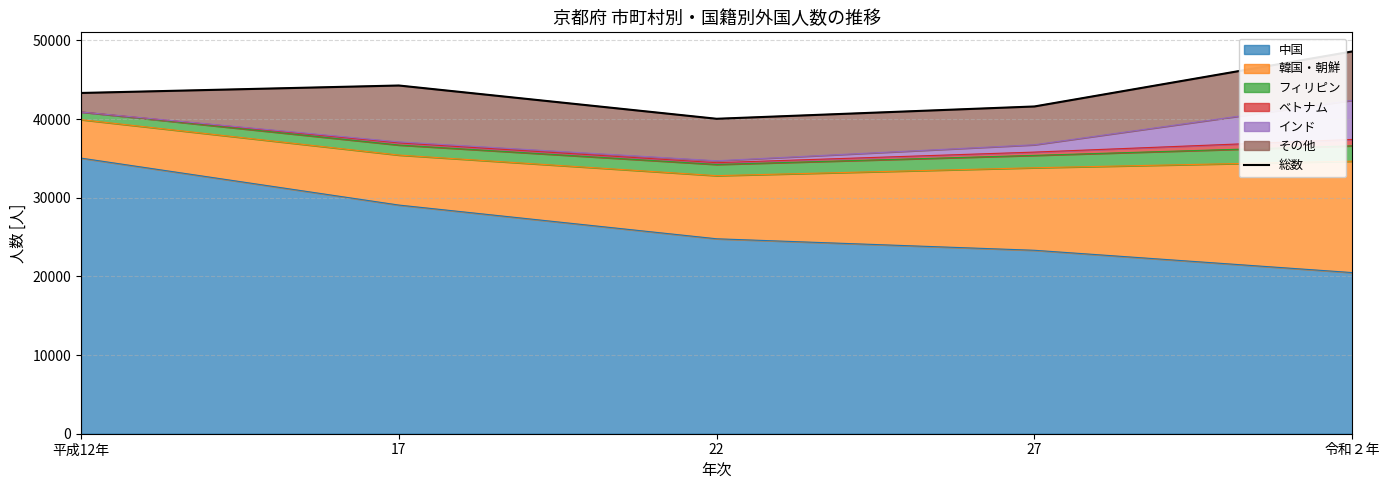

What is the sum of the values at 27 and 平成12年?

84913